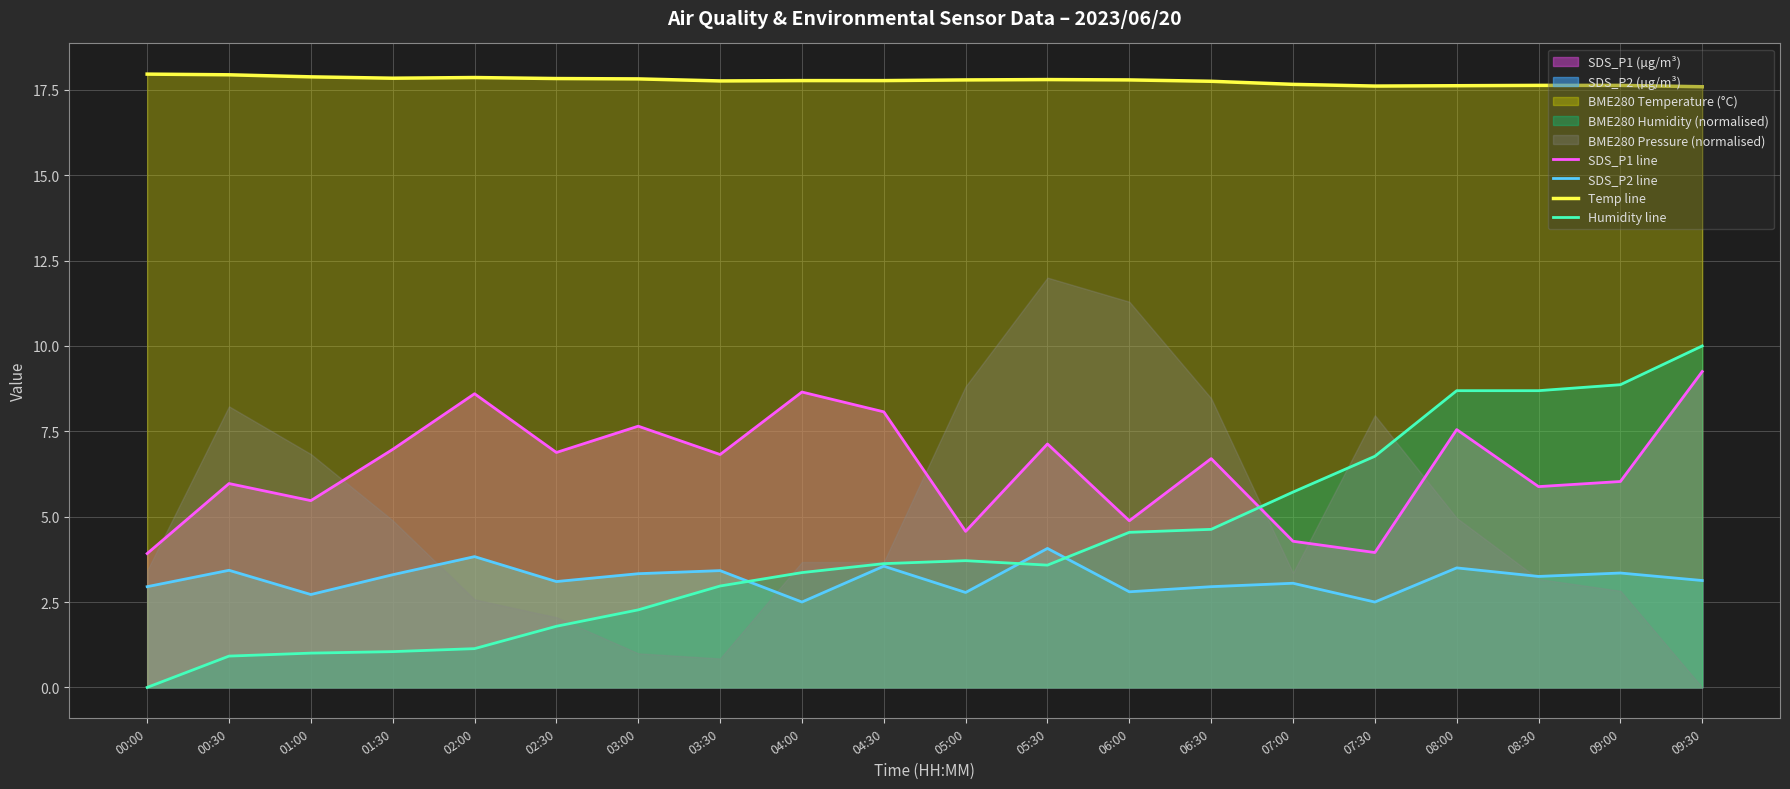

At which category does Temp line reach its first local valley?

01:30